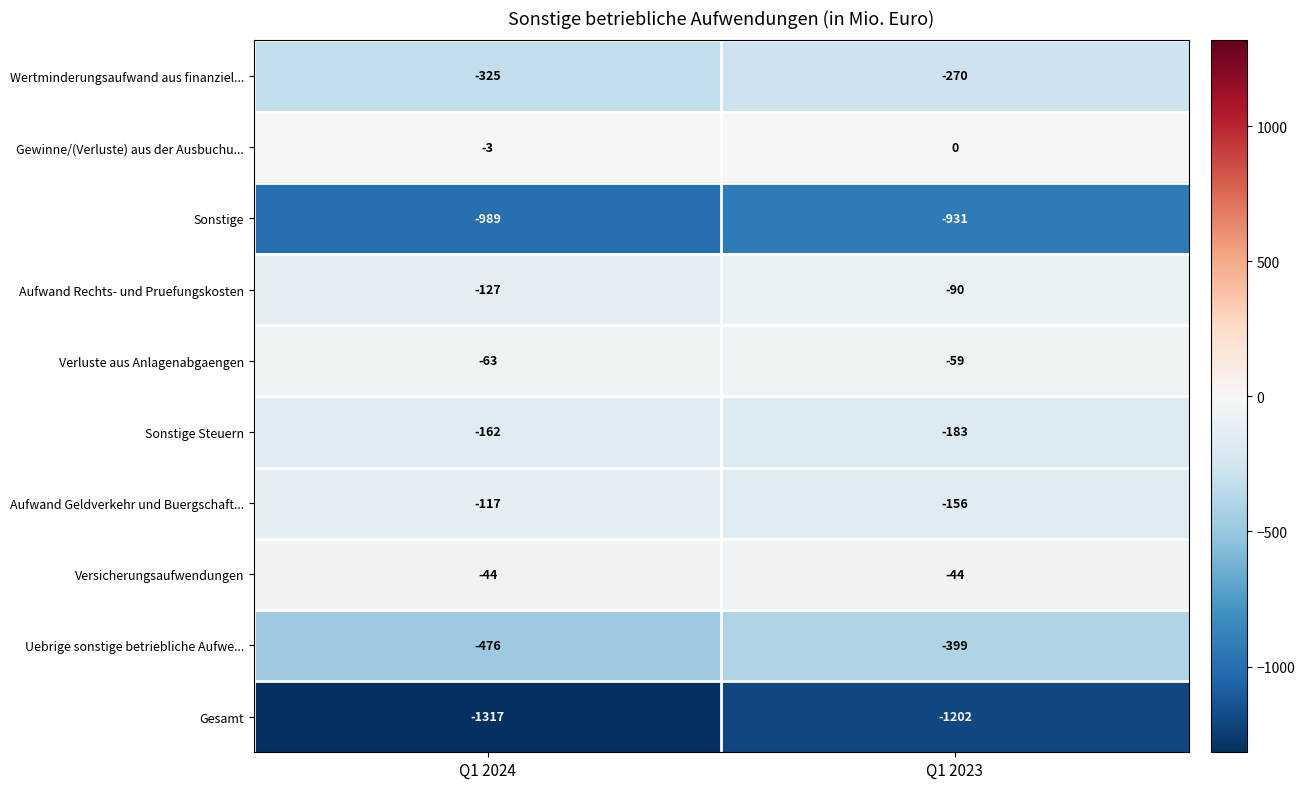

Which category has the lowest value across all series?

Q1 2024